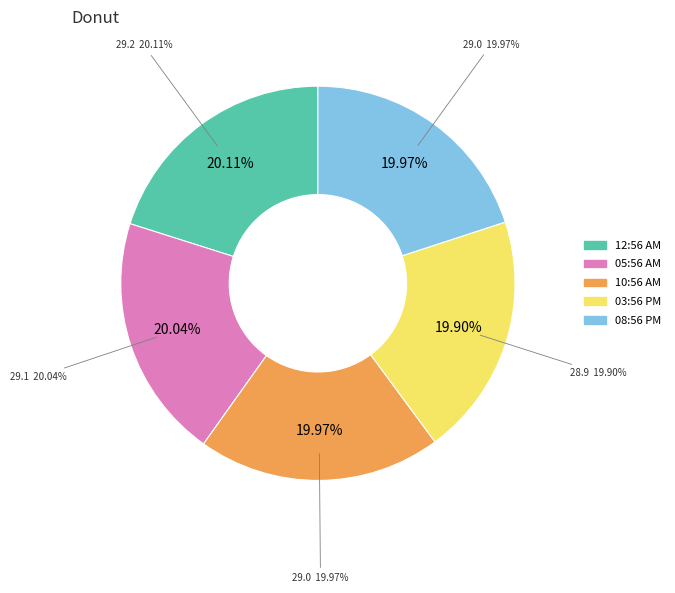

The 2023-12-31T20:56:01.366Z slice represents 20% of the pie. True or false?

True